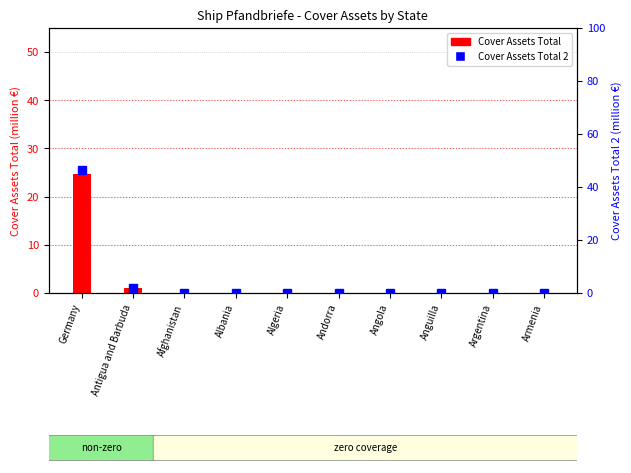

What is the average value of the Cover Assets Total series?

2.6